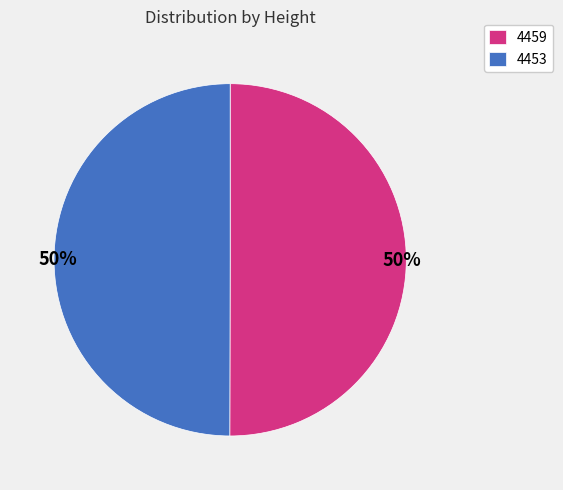

To the nearest percent, what percentage of the pie is 4453?

50%